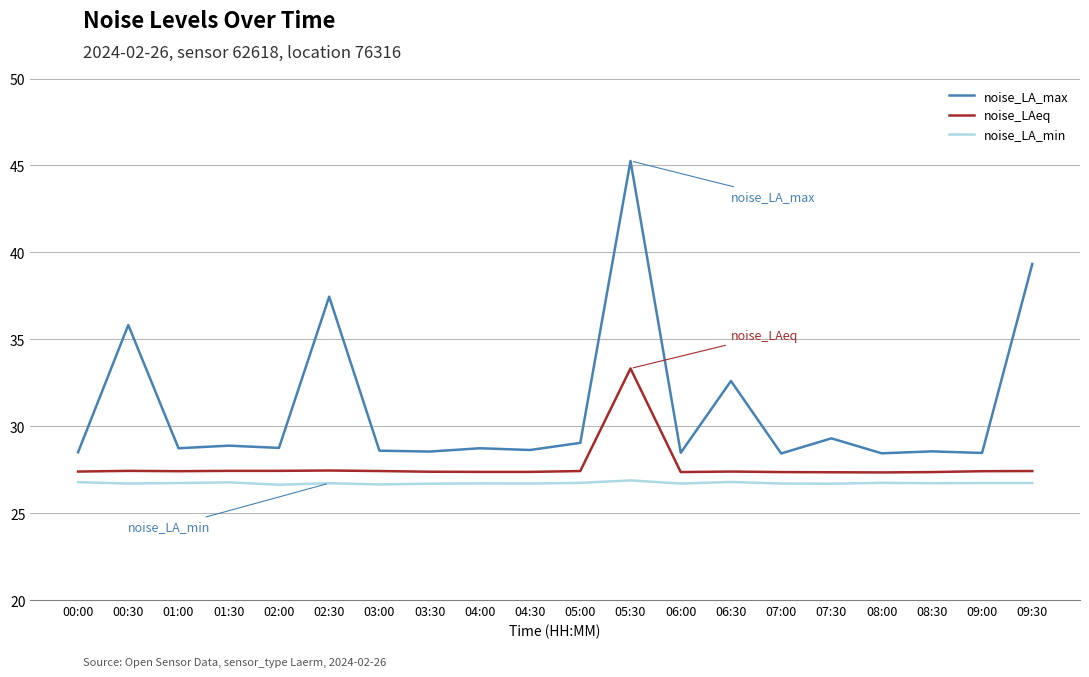

What is the minimum value shown in the chart?

26.6